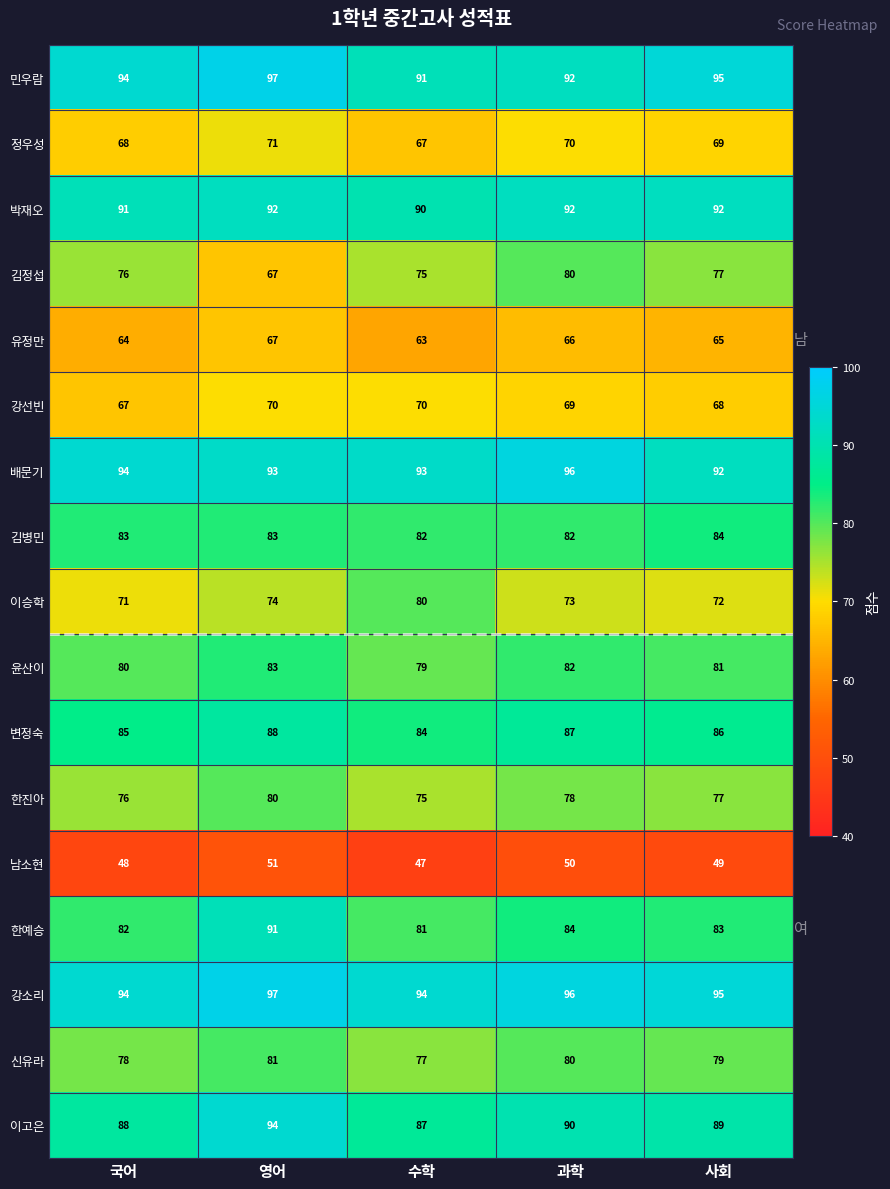

The 이고은 series shows 87 at 수학. True or false?

True